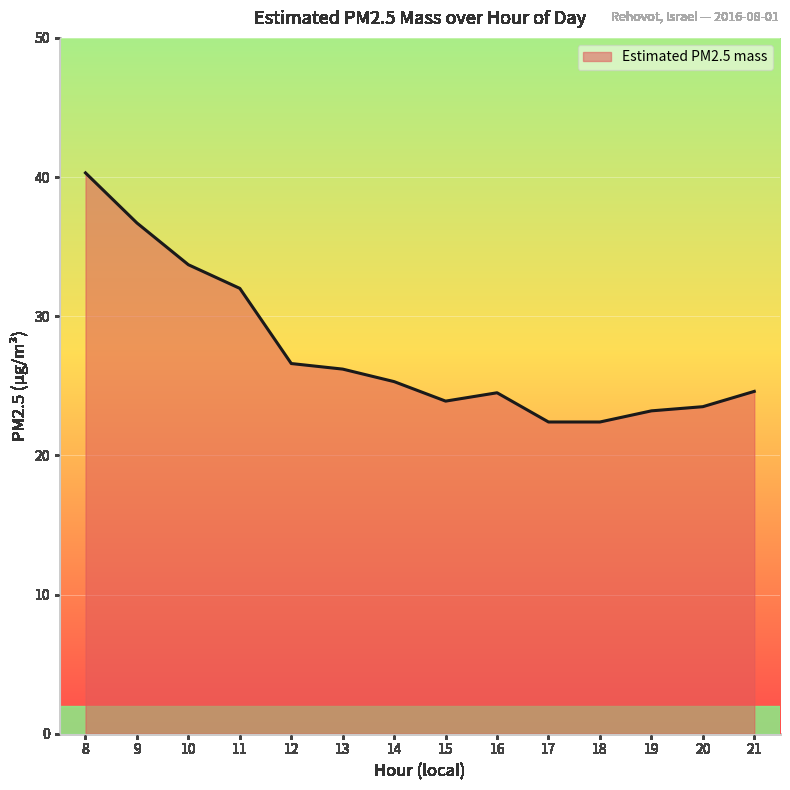

Count the number of values greater than 25.

7